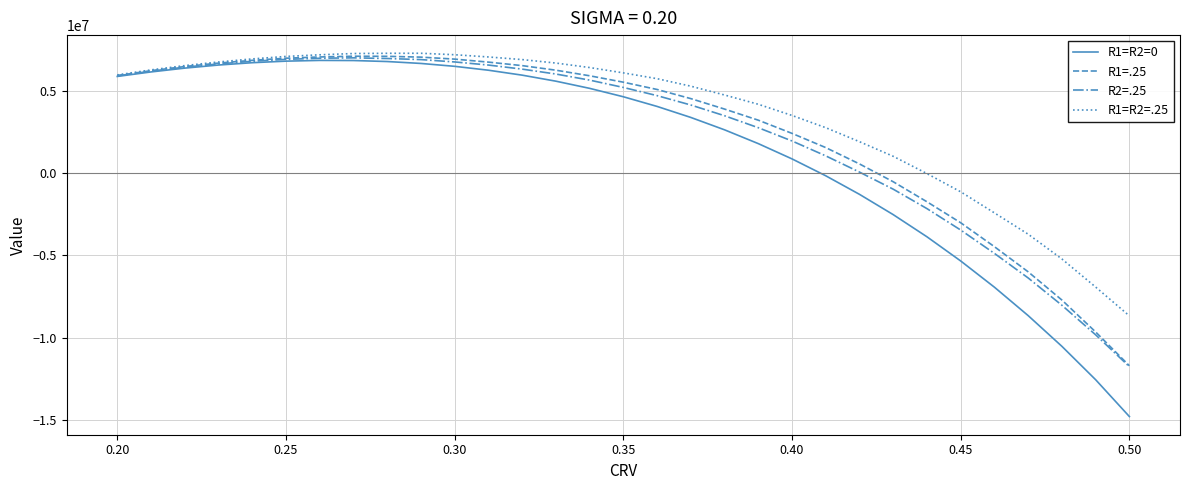

What is the minimum value shown in the chart?

-14793618.8